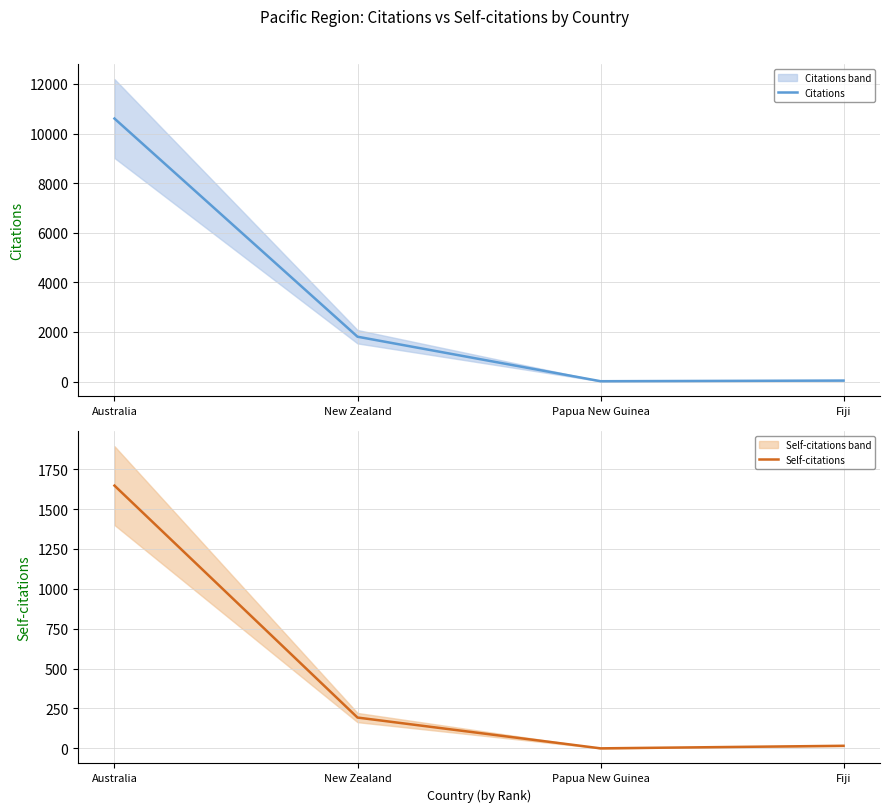

Which has a higher value, Fiji or Australia?

Australia